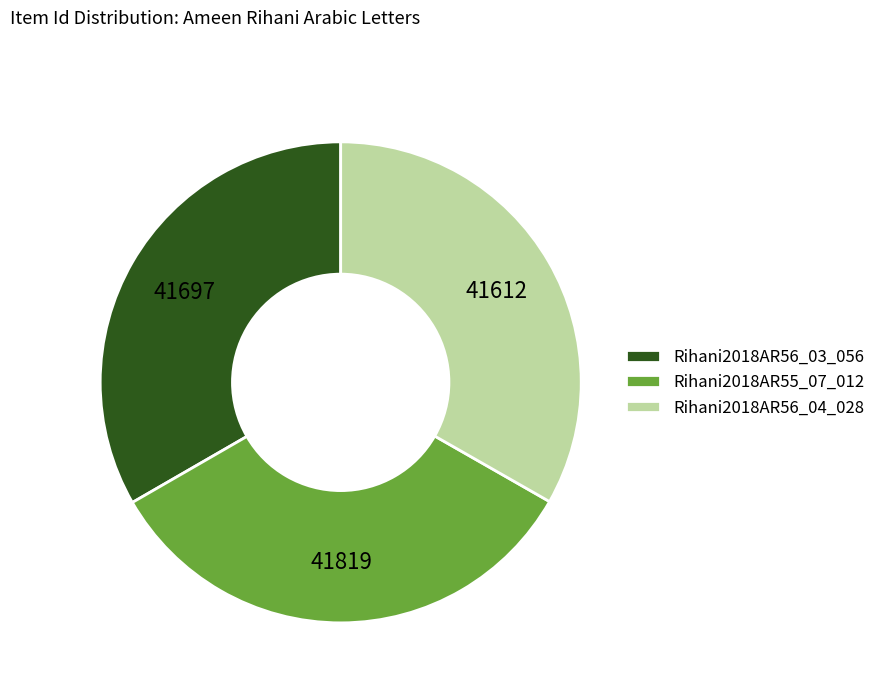

Does Rihani2018AR55_07_012 account for over 50% of the chart?

No